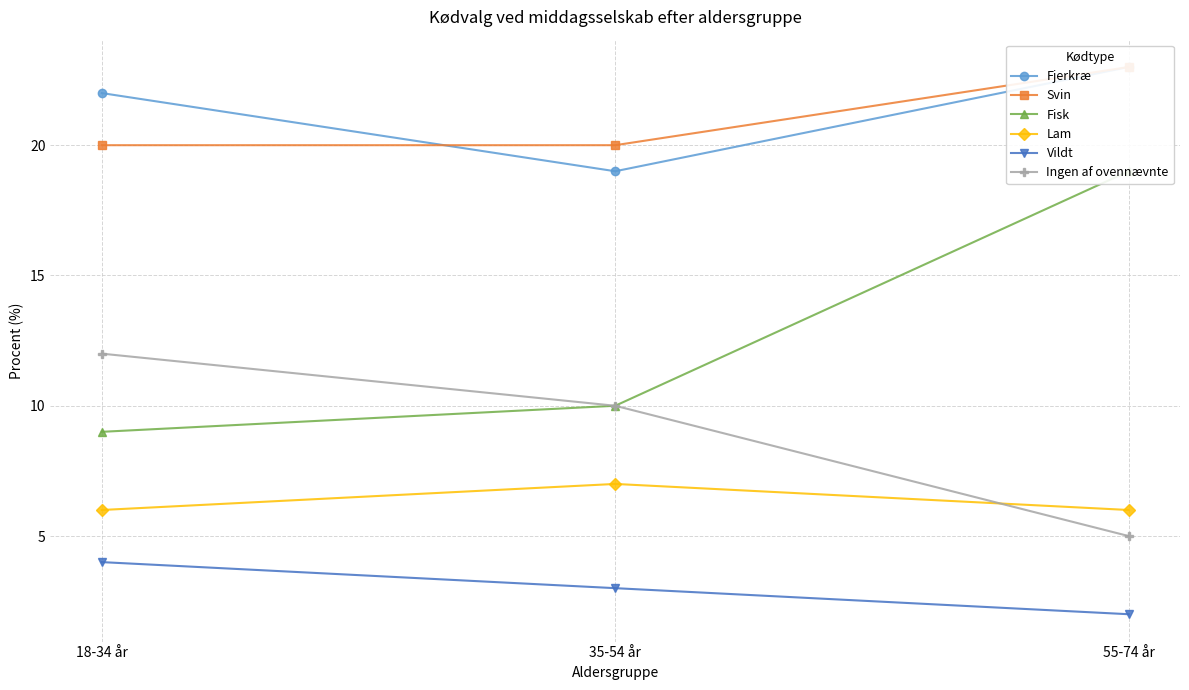

Between 35-54 år and 55-74 år, which series saw the biggest shift?

Fisk